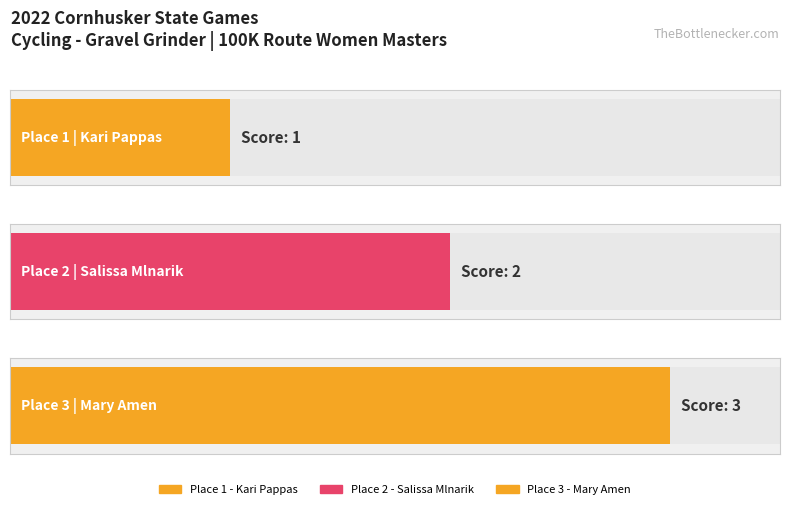

Are the bars grouped side by side (vs. stacked)?

No